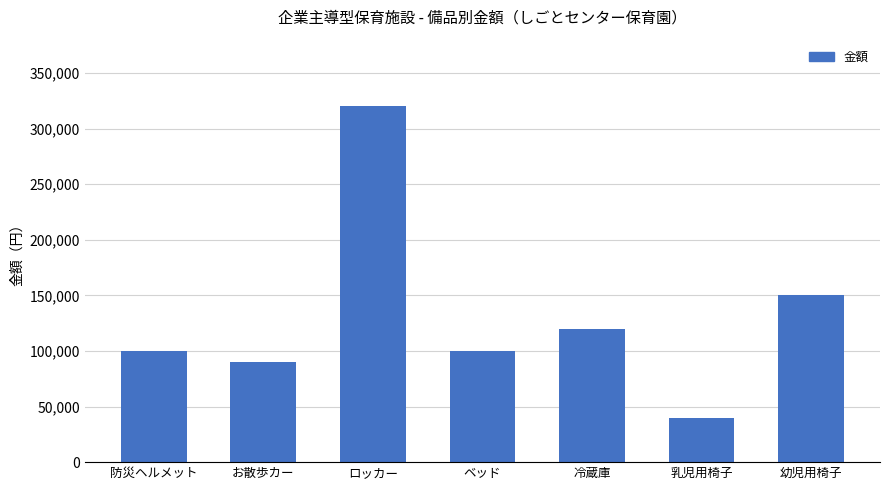

Is it true that the value at お散歩カー is 161691?

False